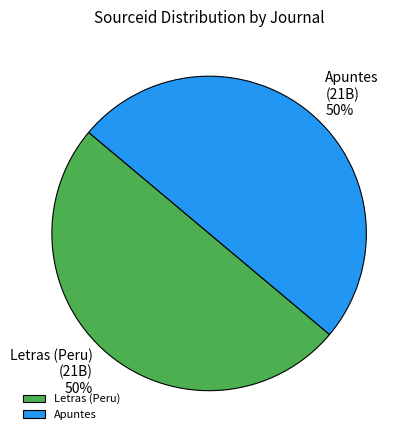

True or false: Letras (Peru) accounts for 50% of the total.

True